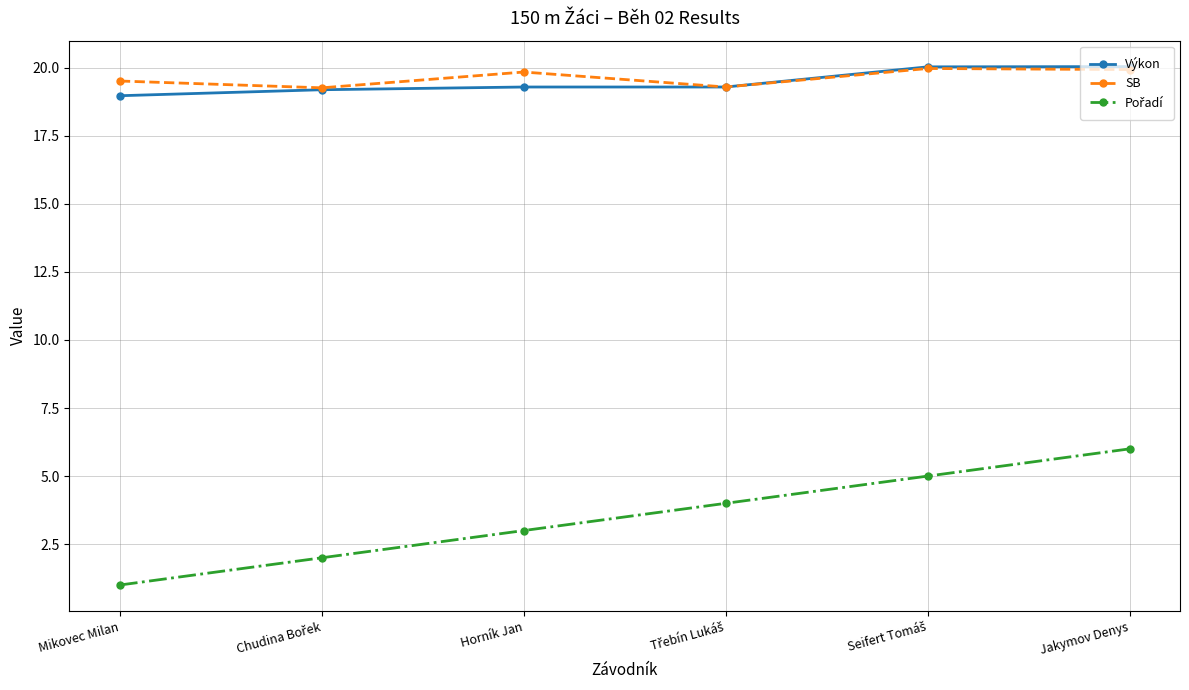

At which category is the sum across all series the highest?

Jakymov Denys